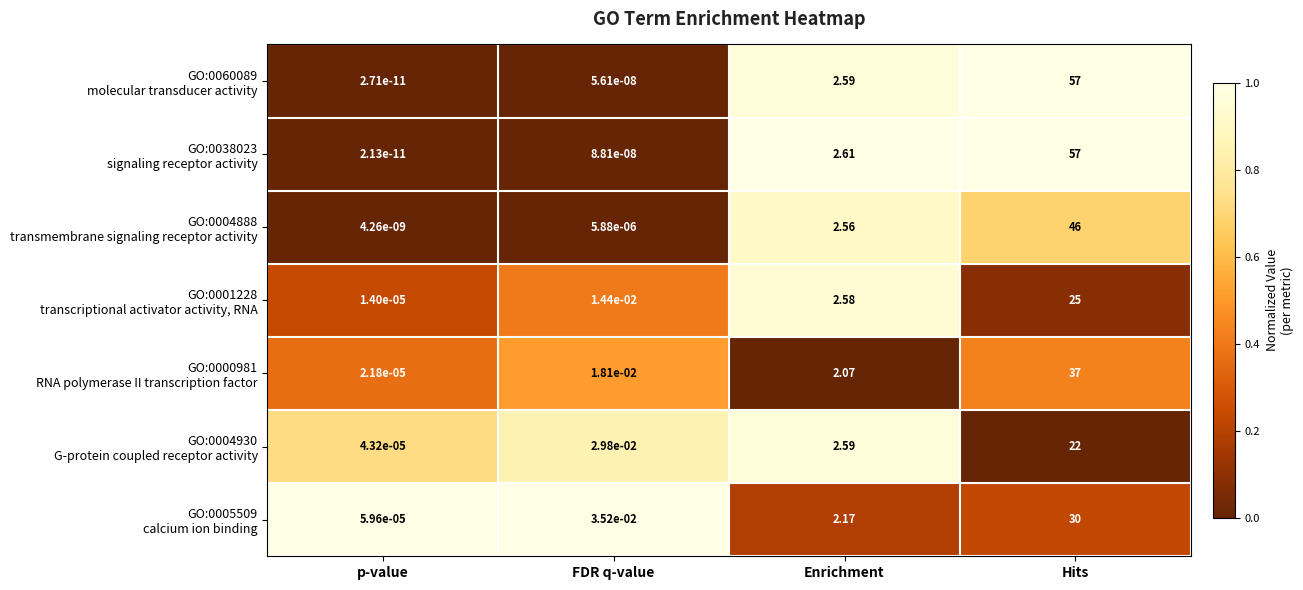

At which category is the sum across all series the highest?

Hits